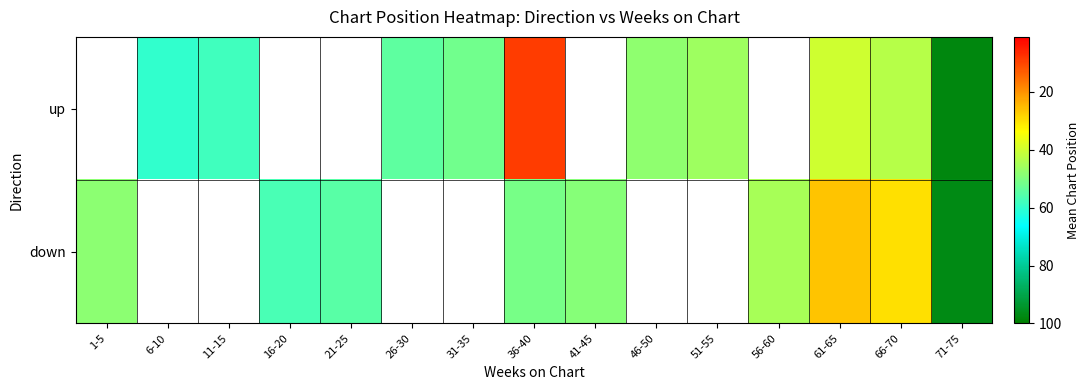

At which category is the sum across all series the highest?

71-75